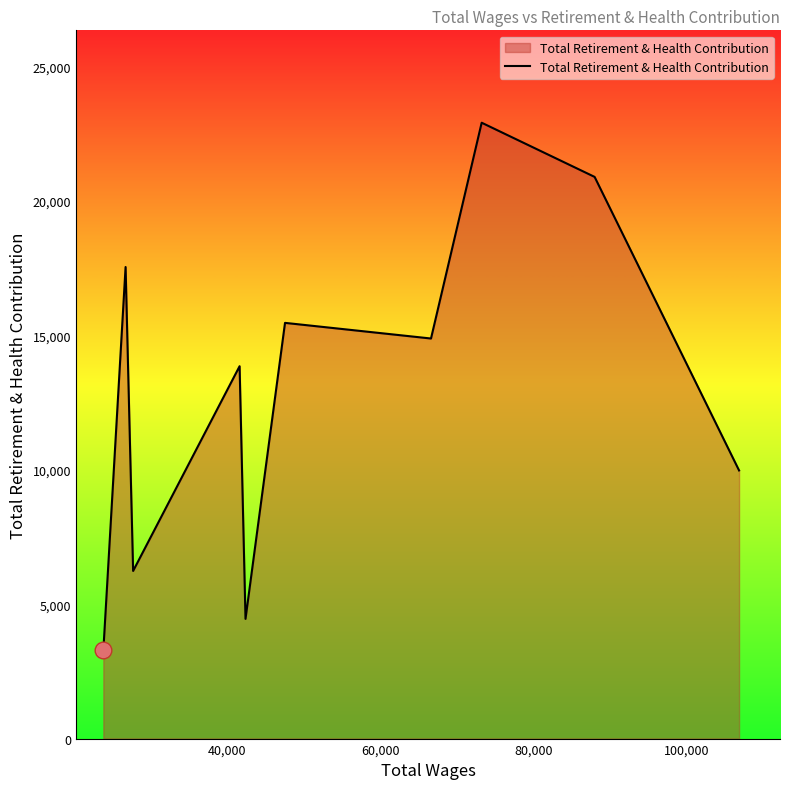

What is the difference between the maximum and minimum values?

19624